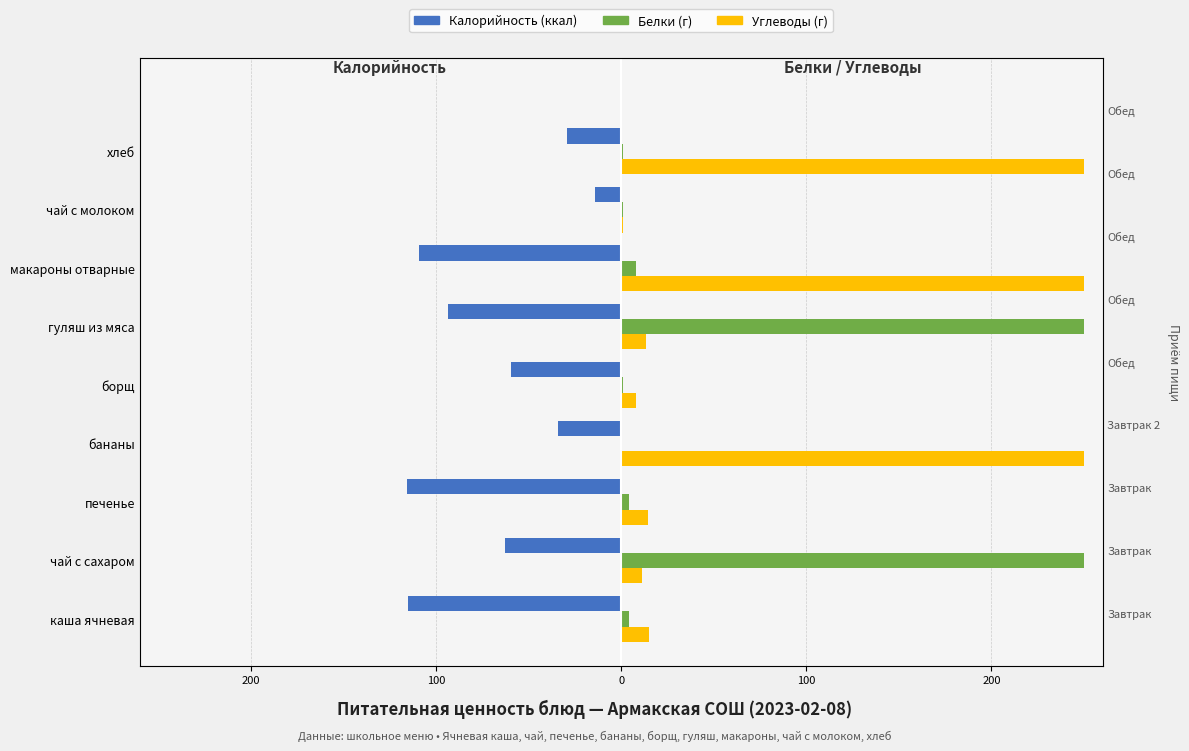

What is the maximum value for Калорийность?

-28.0